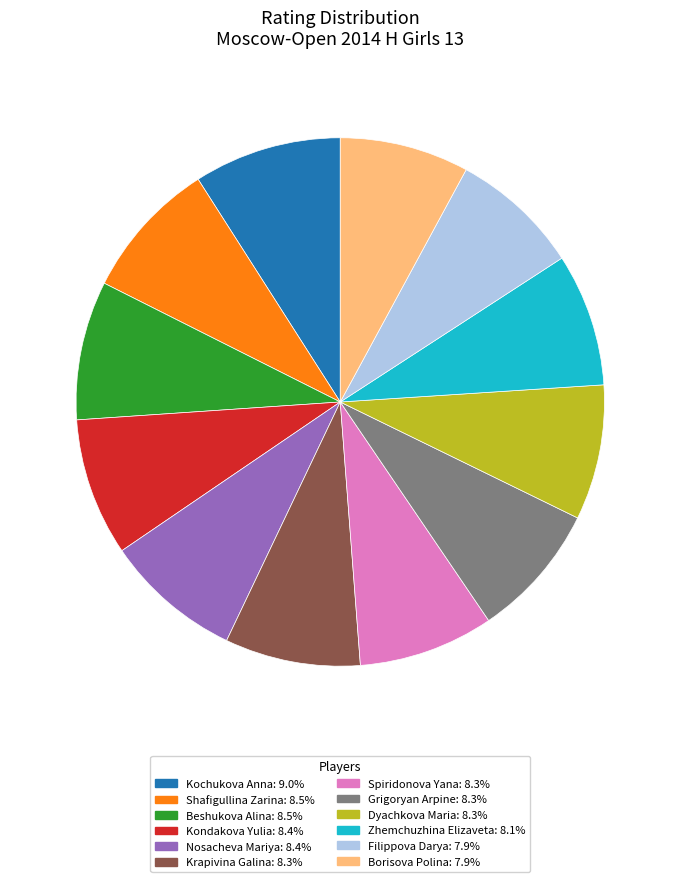

Do Zhemchuzhina Elizaveta: 8.1% and Borisova Polina: 7.9% together represent more than half of the pie?

No